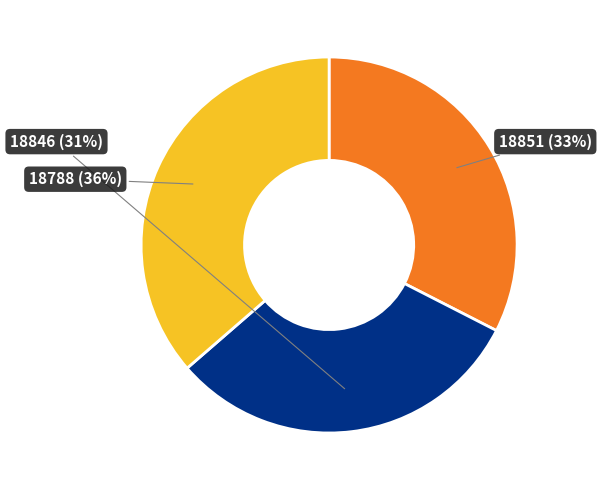

Does any single category account for the majority?

No